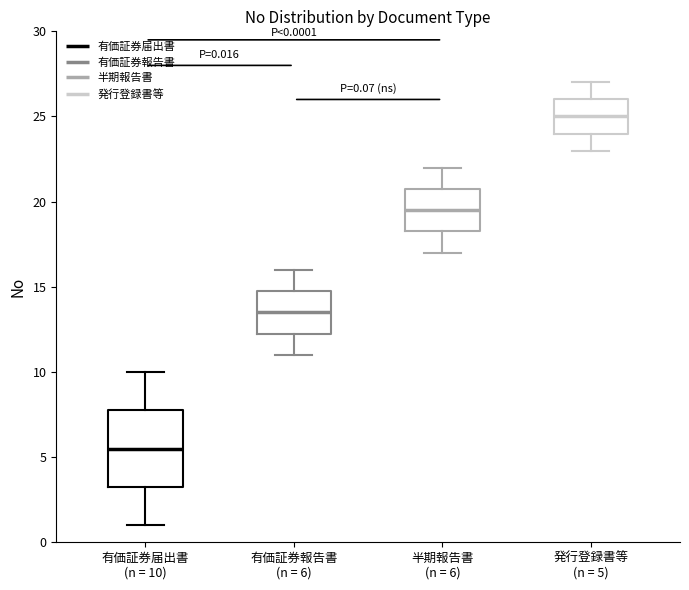

Which box is the tallest, from its lower edge to its upper edge?

有価証券届出書 (n = 10)